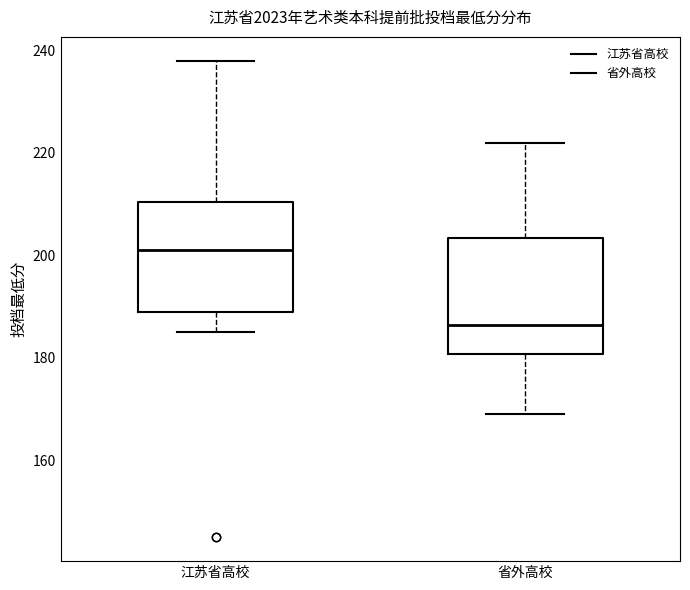

Which box's median line is the highest?

江苏省高校